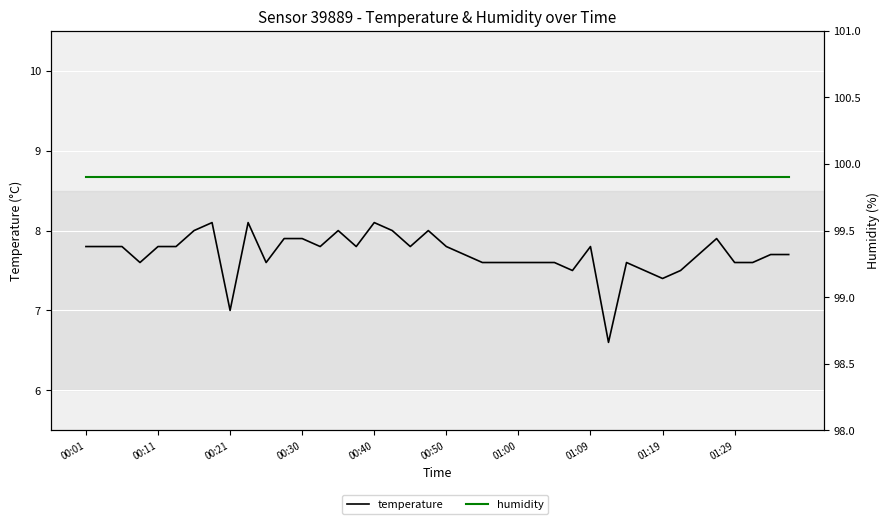

Is the value of humidity at 15 greater than the value of temperature at 13?

Yes